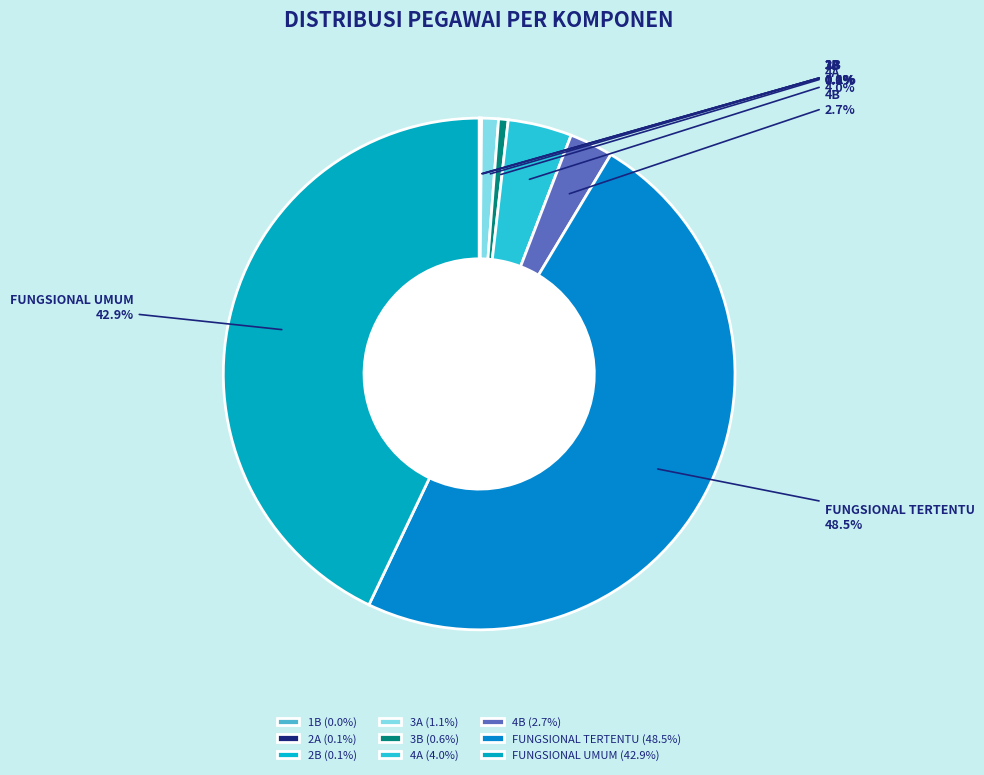

What portion of the pie excludes FUNGSIONAL TERTENTU?

51.5%